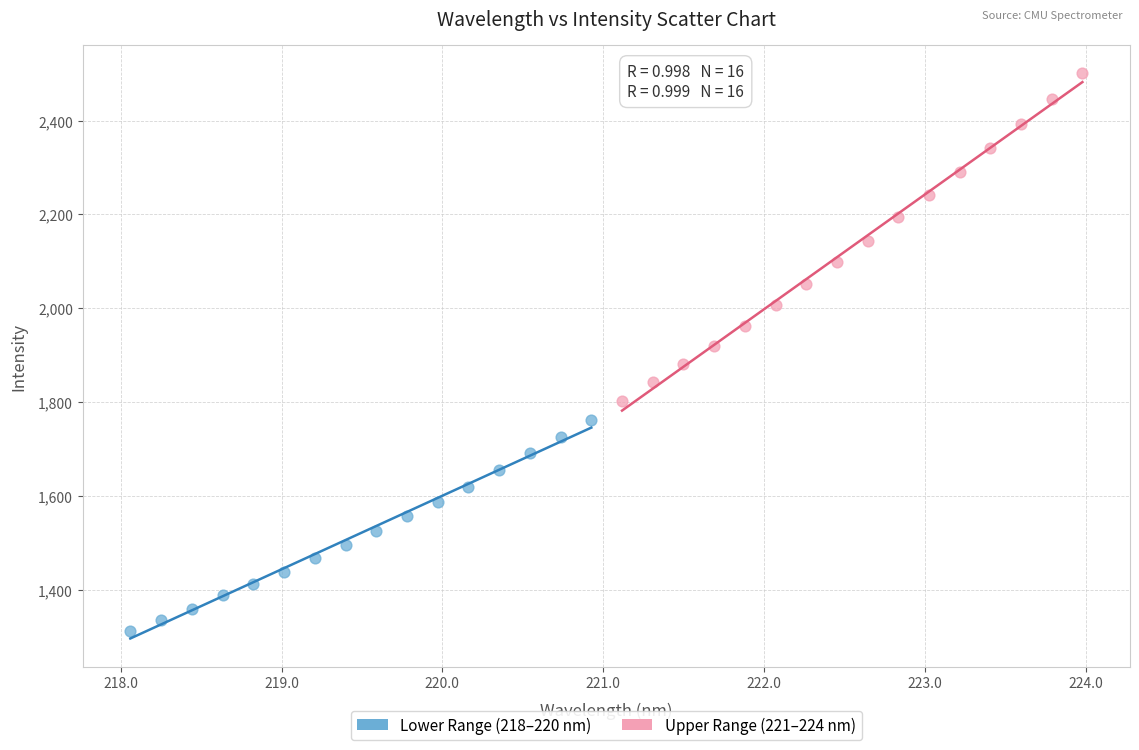

Which series contains the highest Y value?

Upper Range (221–224 nm)